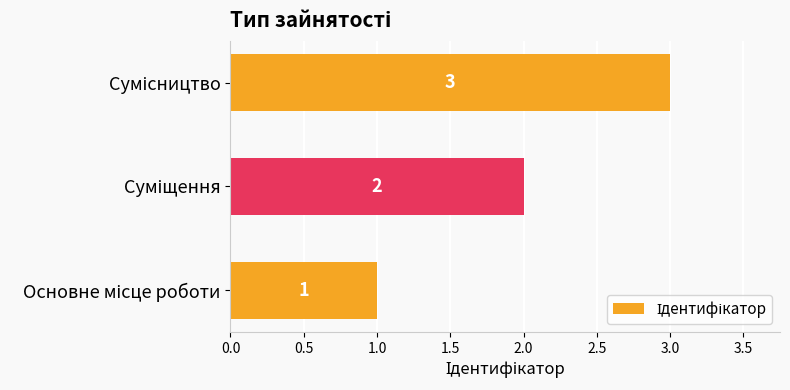

How many values are between 1 and 3?

3